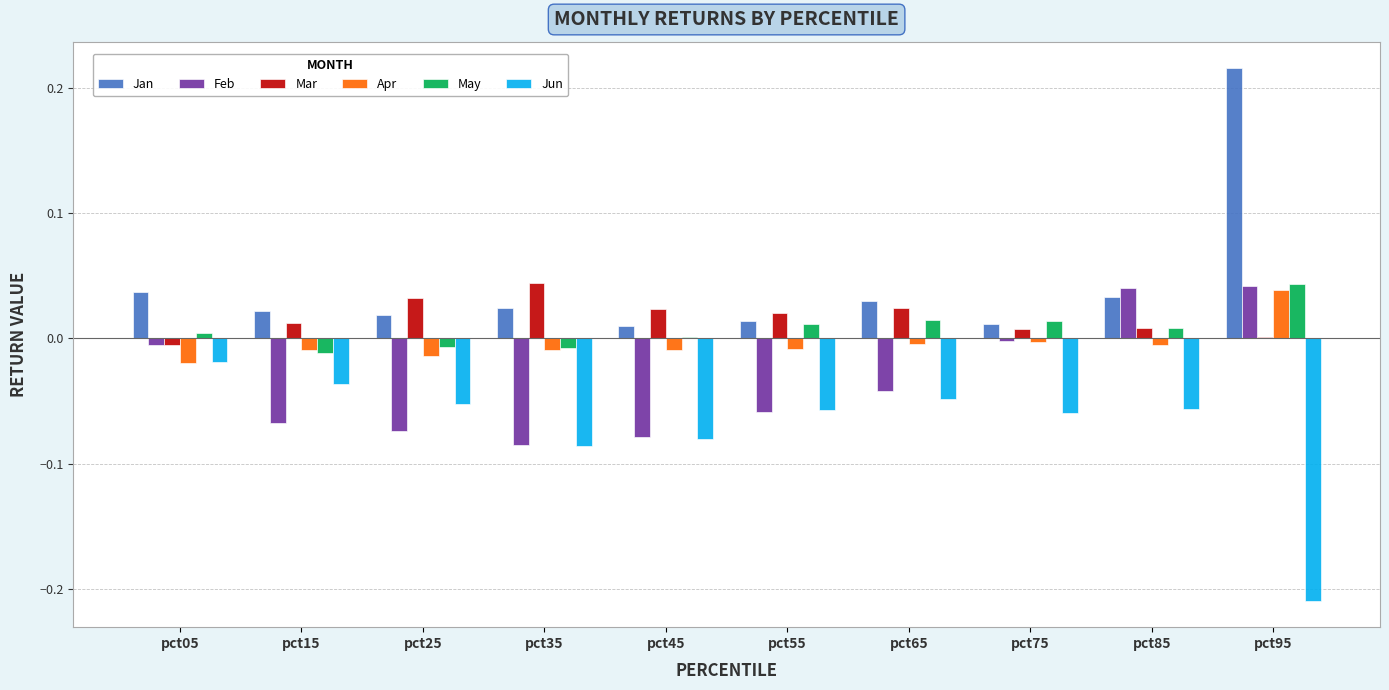

At which label does Apr reach its peak?

pct95